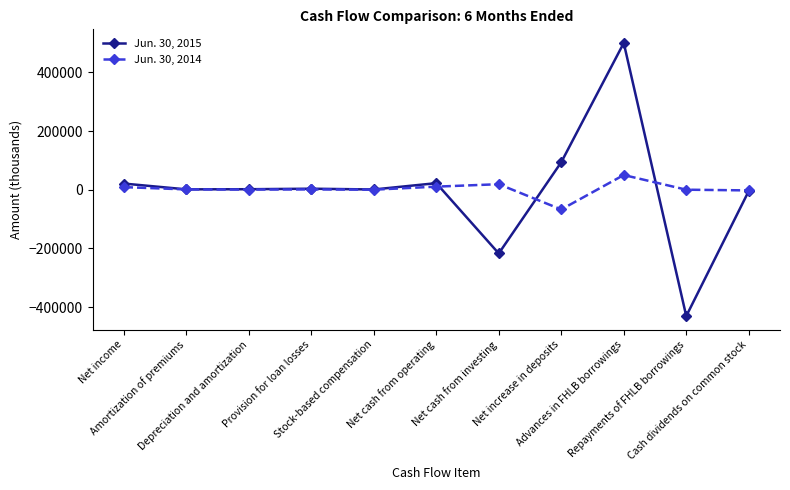

Rank the series by their maximum value, from lowest to highest.

Jun. 30, 2014, Jun. 30, 2015